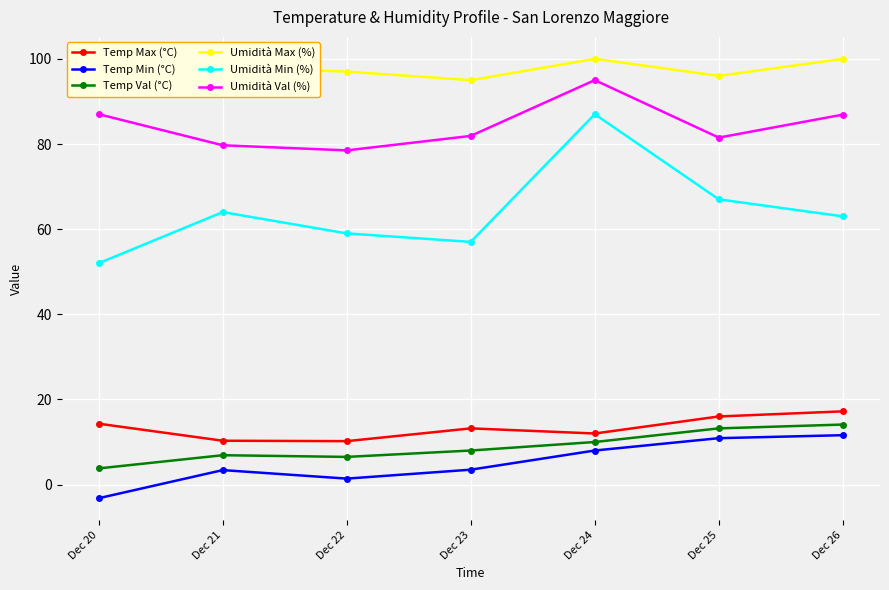

How many interior local peaks does the Umidità Max (%) series have?

1